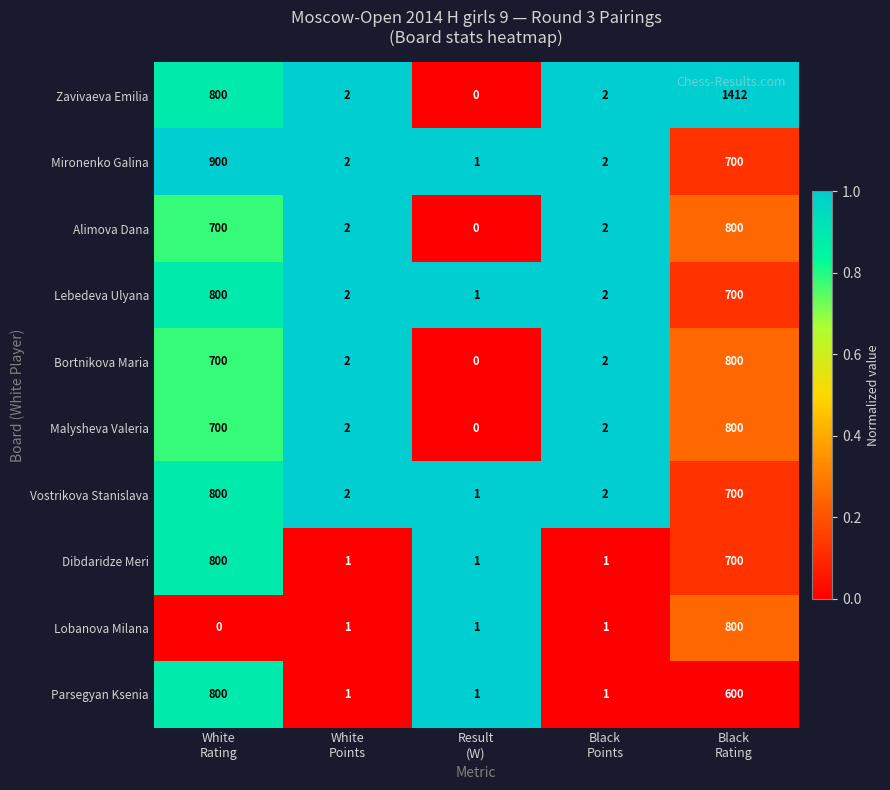

Which series has the largest total across all categories?

Zavivaeva Emilia